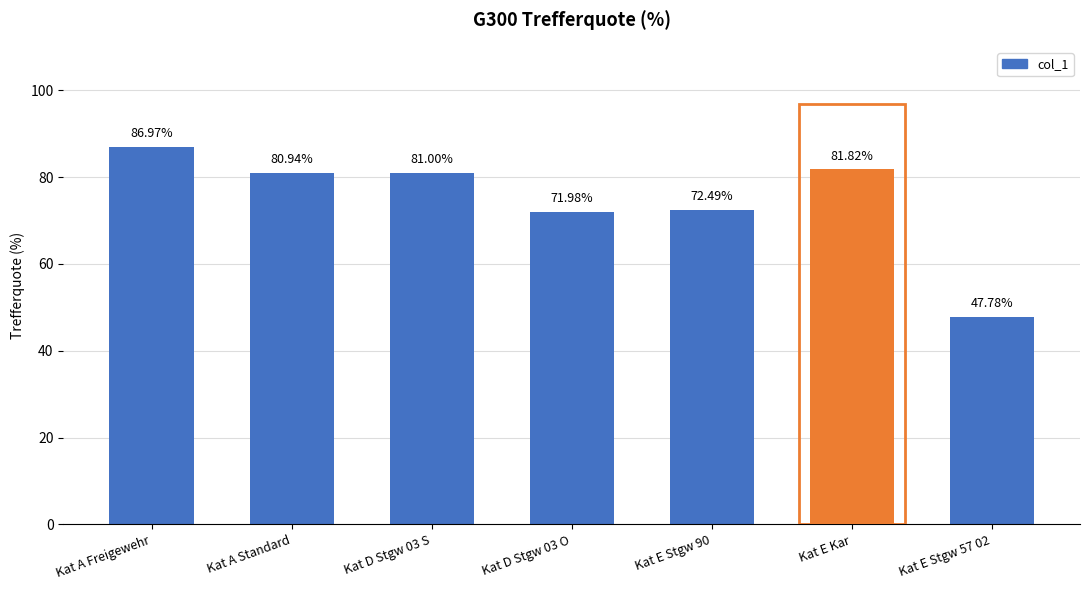

Which has a higher value, Kat D Stgw 03 O or Kat E Stgw 57 02?

Kat D Stgw 03 O